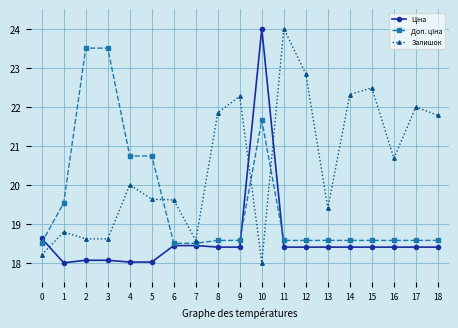

What is the value of the Залишок point at the 19th from the left?

21.8